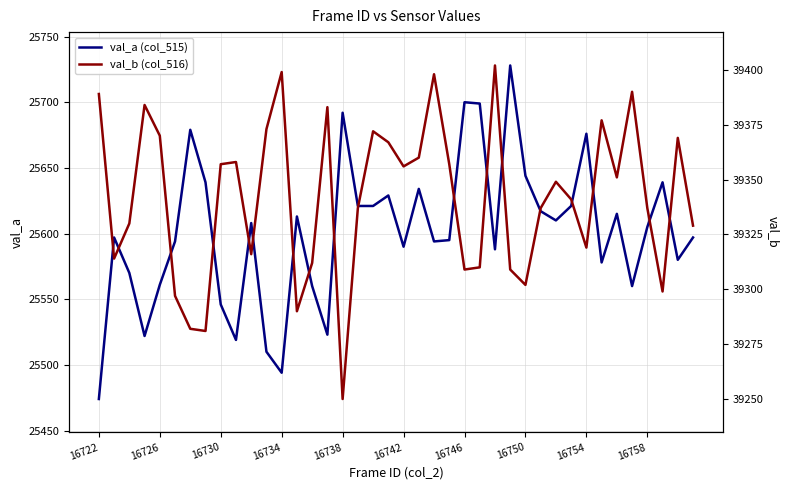

How many interior local valleys does the val_a (col_515) series have?

11